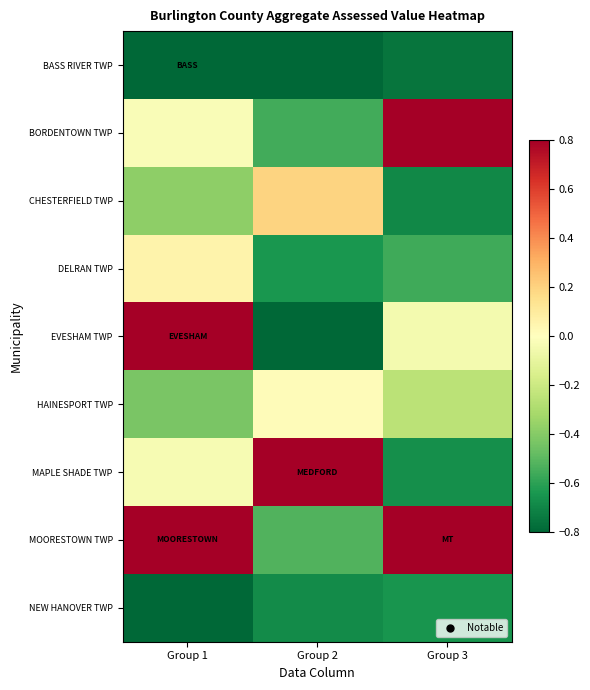

List the series in order of their peak value, highest first.

MOORESTOWN TWP, EVESHAM TWP, MAPLE SHADE TWP, BORDENTOWN TWP, CHESTERFIELD TWP, DELRAN TWP, HAINESPORT TWP, NEW HANOVER TWP, BASS RIVER TWP